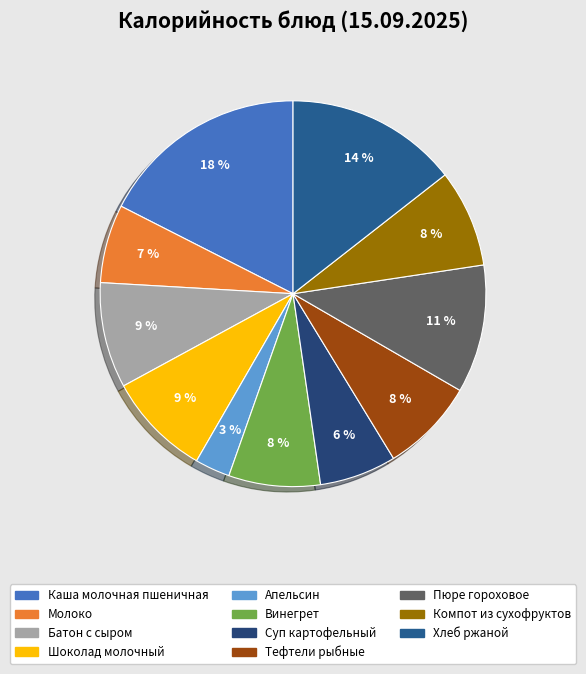

Combined, do Винегрет and Компот из сухофруктов account for over 50%?

No